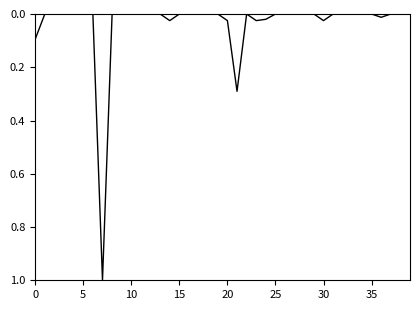

What is the maximum value shown in the chart?

1.0